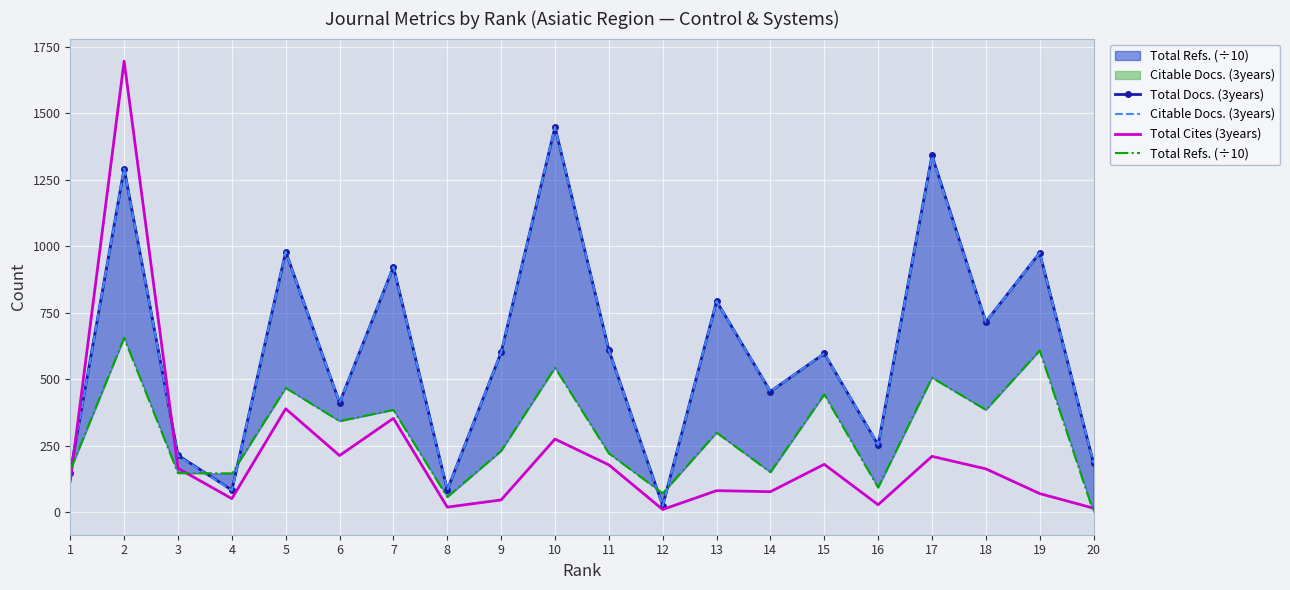

What is the spread (max minus min) of values at 3?

66.9